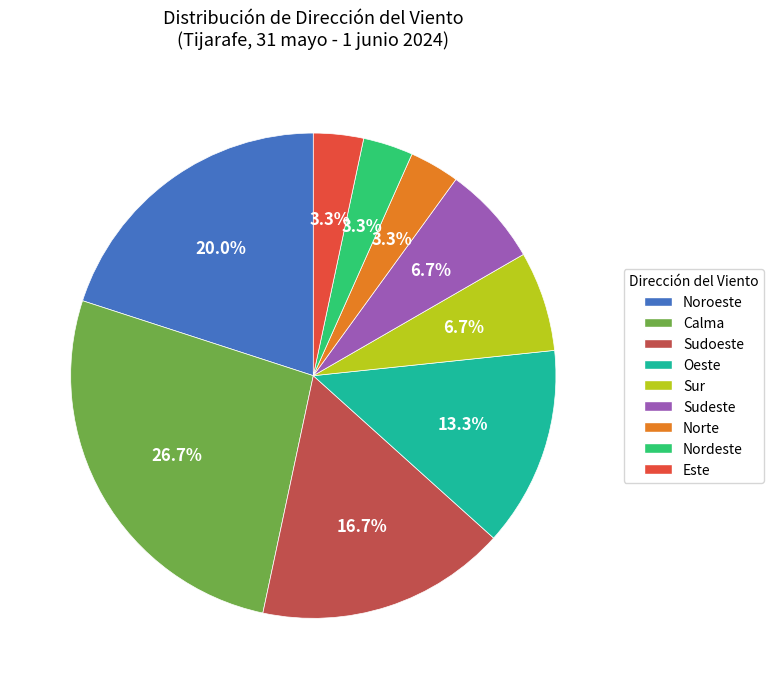

Between Oeste and Sudoeste, which is larger?

Sudoeste